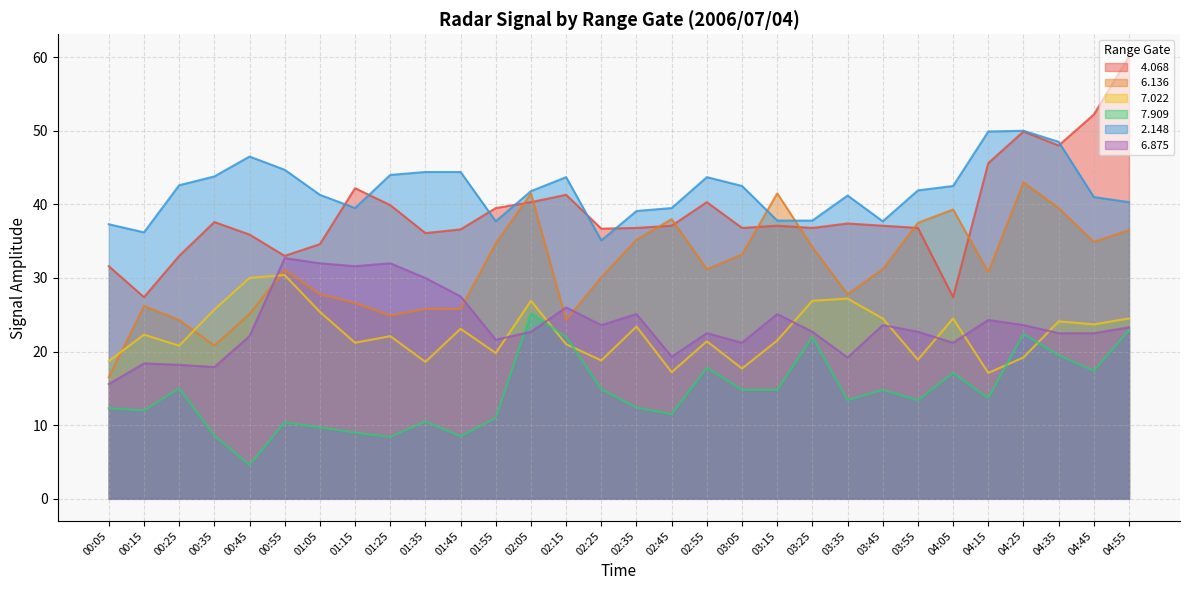

How many intersections are there between   6.875 and   6.136?

4